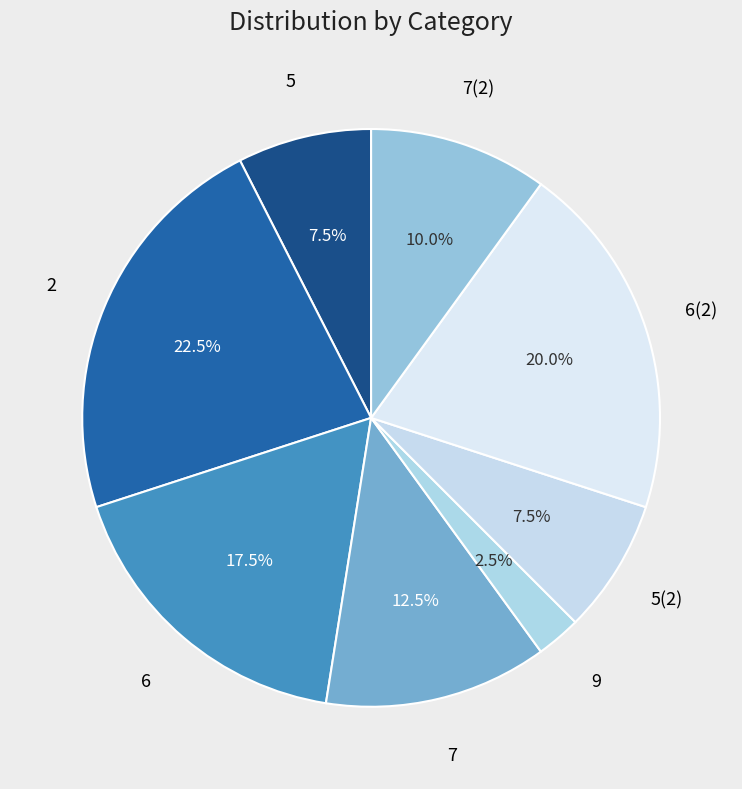

What is the ratio of the value at 5(2) to the value at 7?

0.6